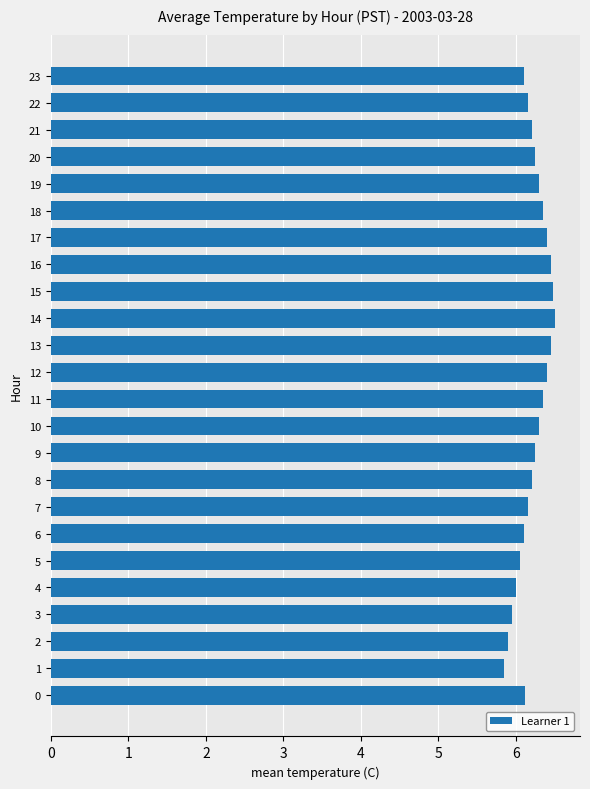

How many data points does each series have?

24